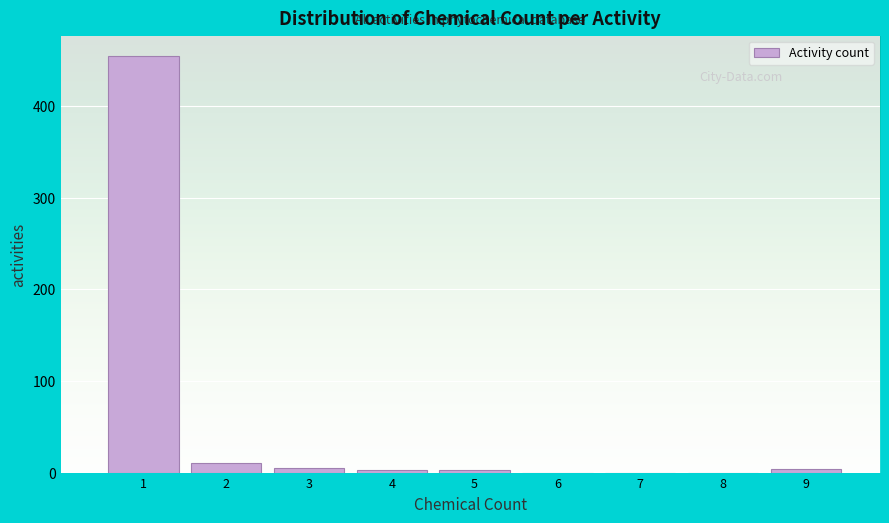

Reading left to right, list every bar in this chart as the range it spans on the x-axis followed by its height. The values are not printed on the chart, so give them approximately, as read against the axis.

0.5 to 1.5: 450
1.5 to 2.5: 10
2.5 to 3.5: under 10
3.5 to 4.5: under 10
4.5 to 5.5: under 10
5.5 to 6.5: 0
6.5 to 7.5: 0
7.5 to 8.5: 0
8.5 to 9.5: under 10